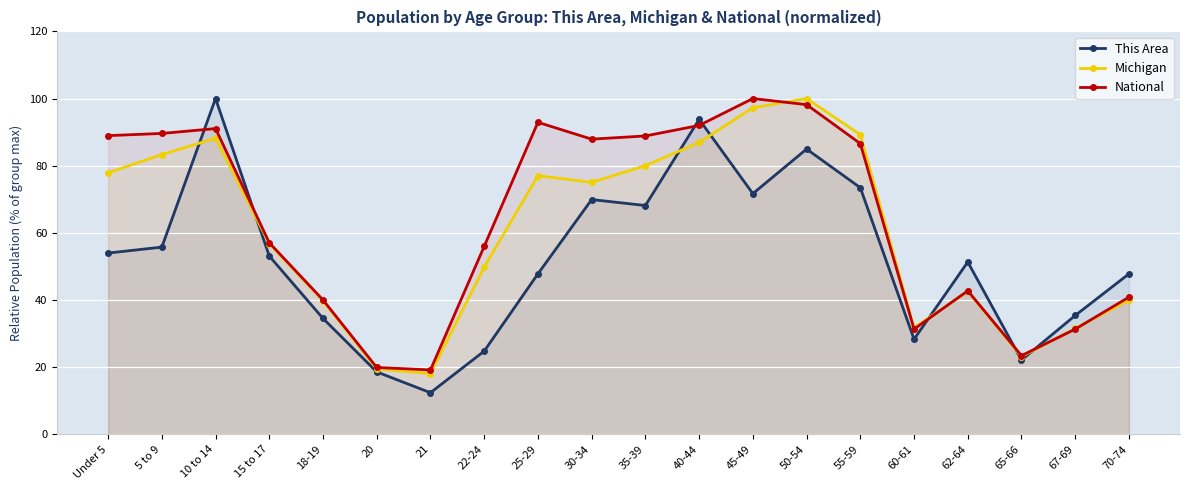

Which series changed the most between 40-44 and 50-54?

Michigan